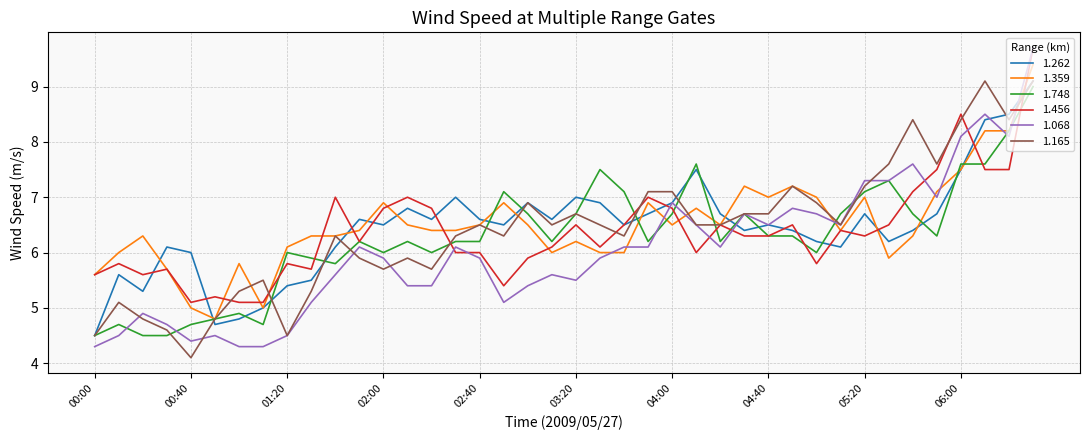

Which series has the widest spread of values?

1.068